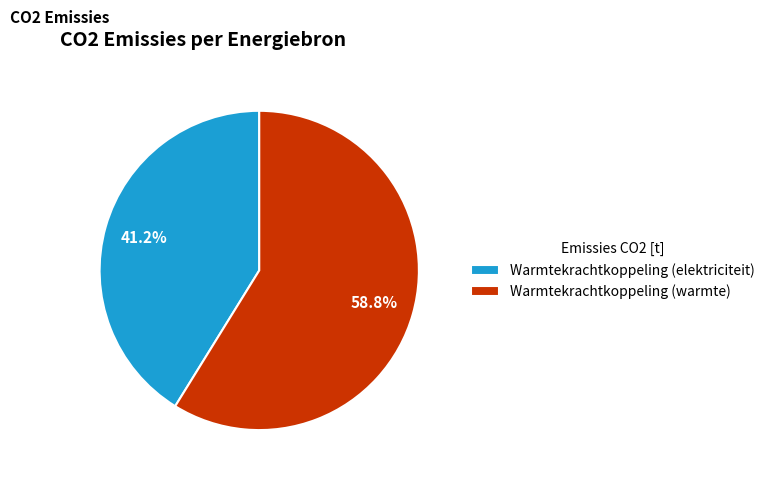

Count the number of slices in the pie.

2